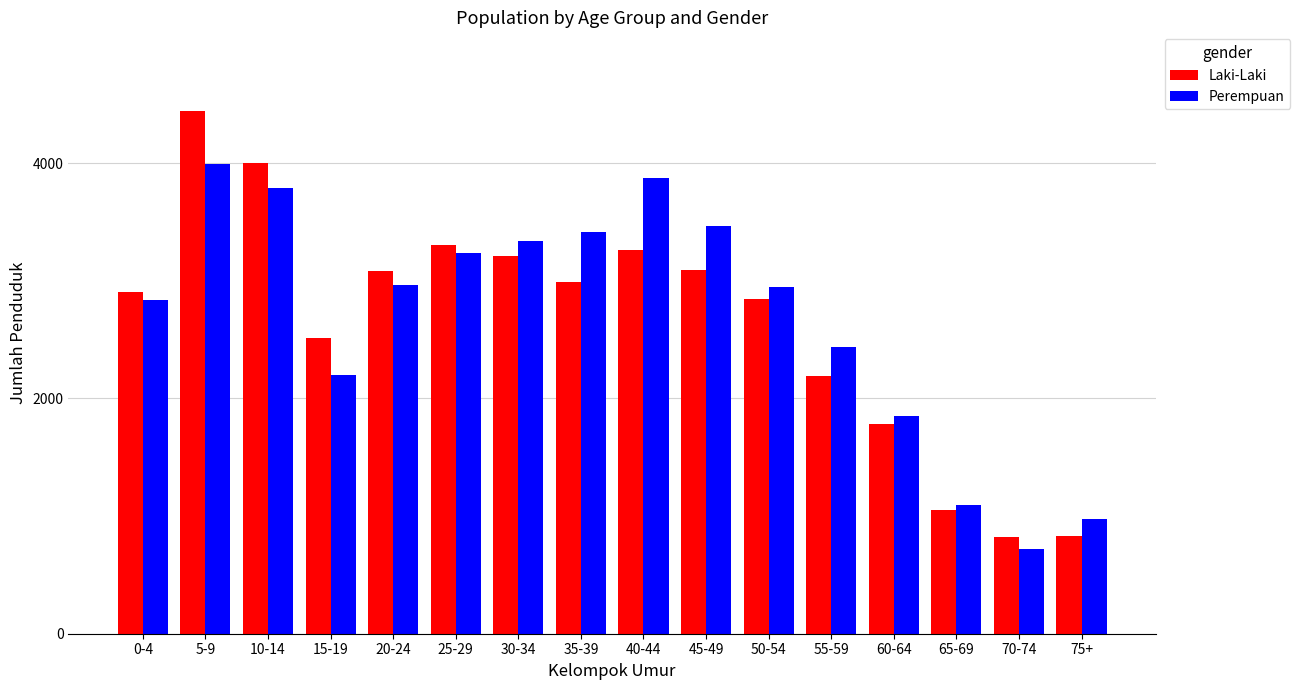

At which label does Perempuan first exceed 2962?

5-9